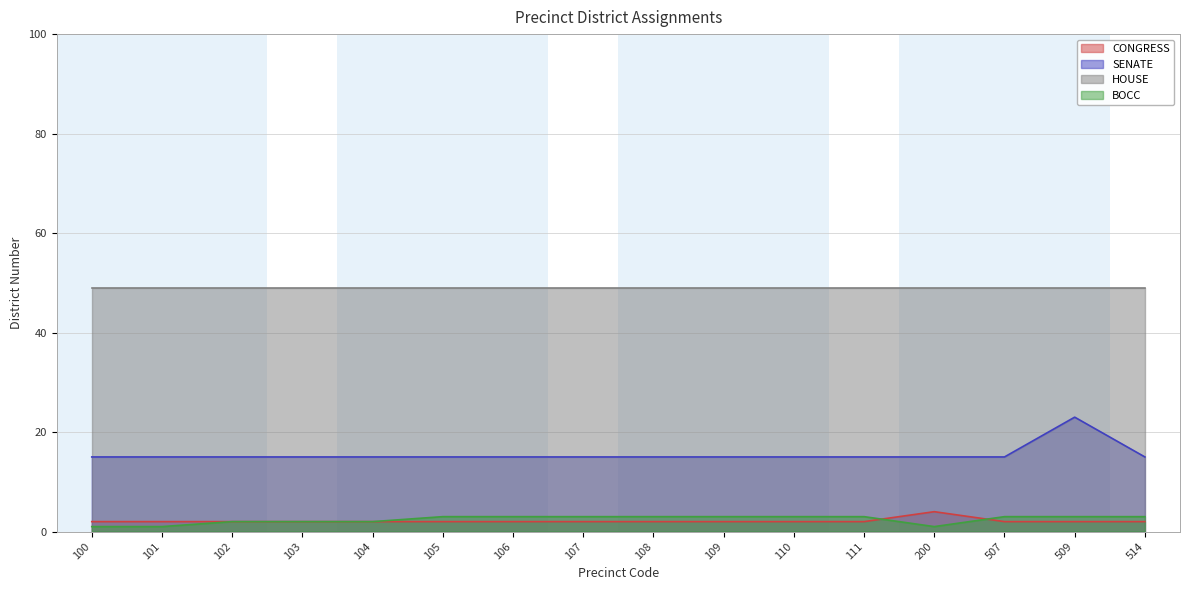

How many times do CONGRESS and BOCC cross each other?

2